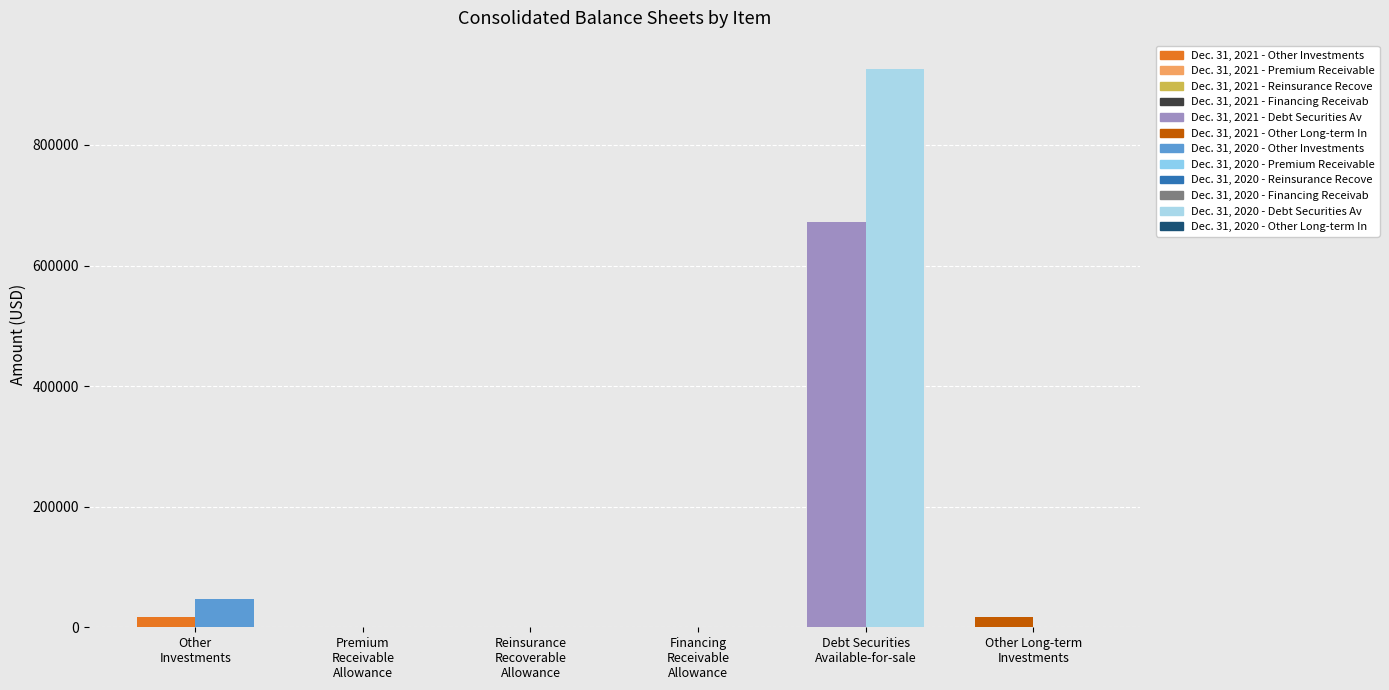

How many values in Dec. 31, 2021 are above zero?

5